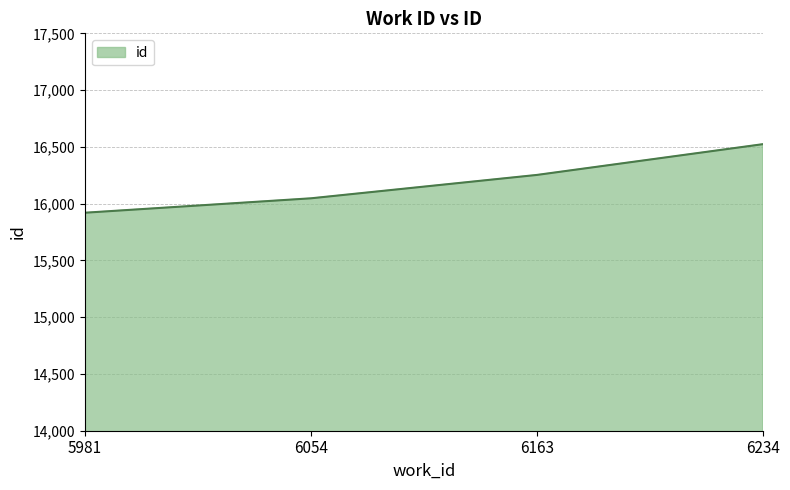

Where is the data nearest to the value 16222?

6163